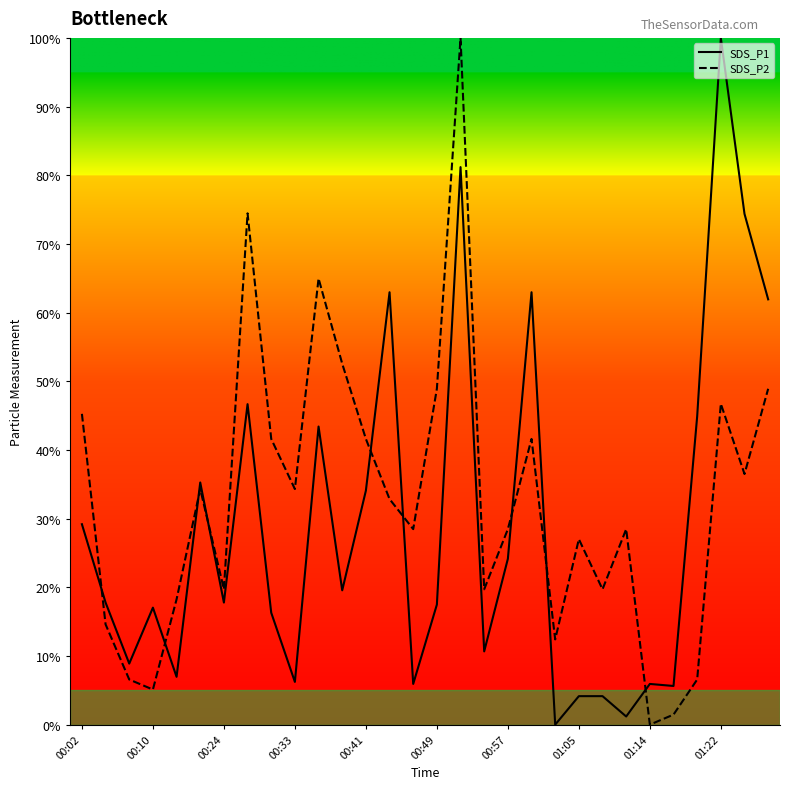

Which series has the largest total across all categories?

SDS_P2